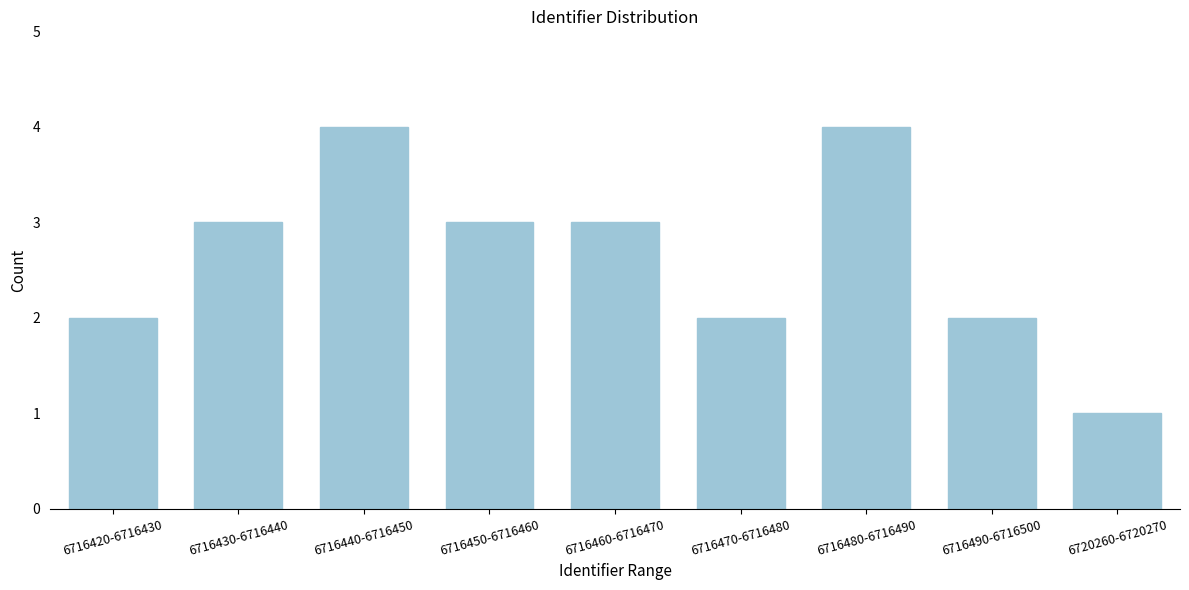

Reading left to right, transcribe all the data shown in this chart.

6716420-6716430=2	6716430-6716440=3	6716440-6716450=4	6716450-6716460=3	6716460-6716470=3	6716470-6716480=2	6716480-6716490=4	6716490-6716500=2	6720260-6720270=1